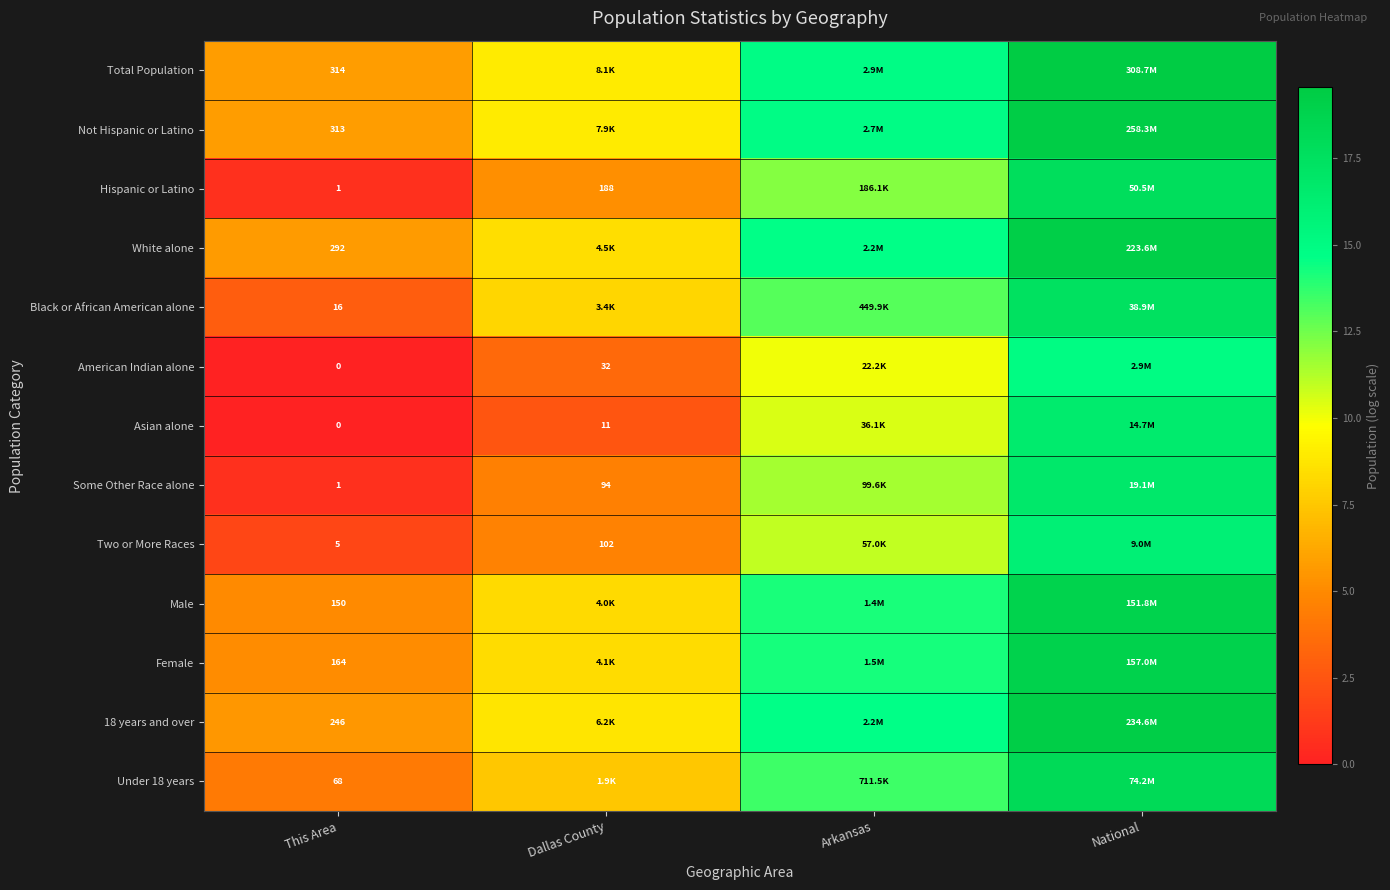

Is the value of 18 years and over at This Area greater than the value of Male at This Area?

Yes